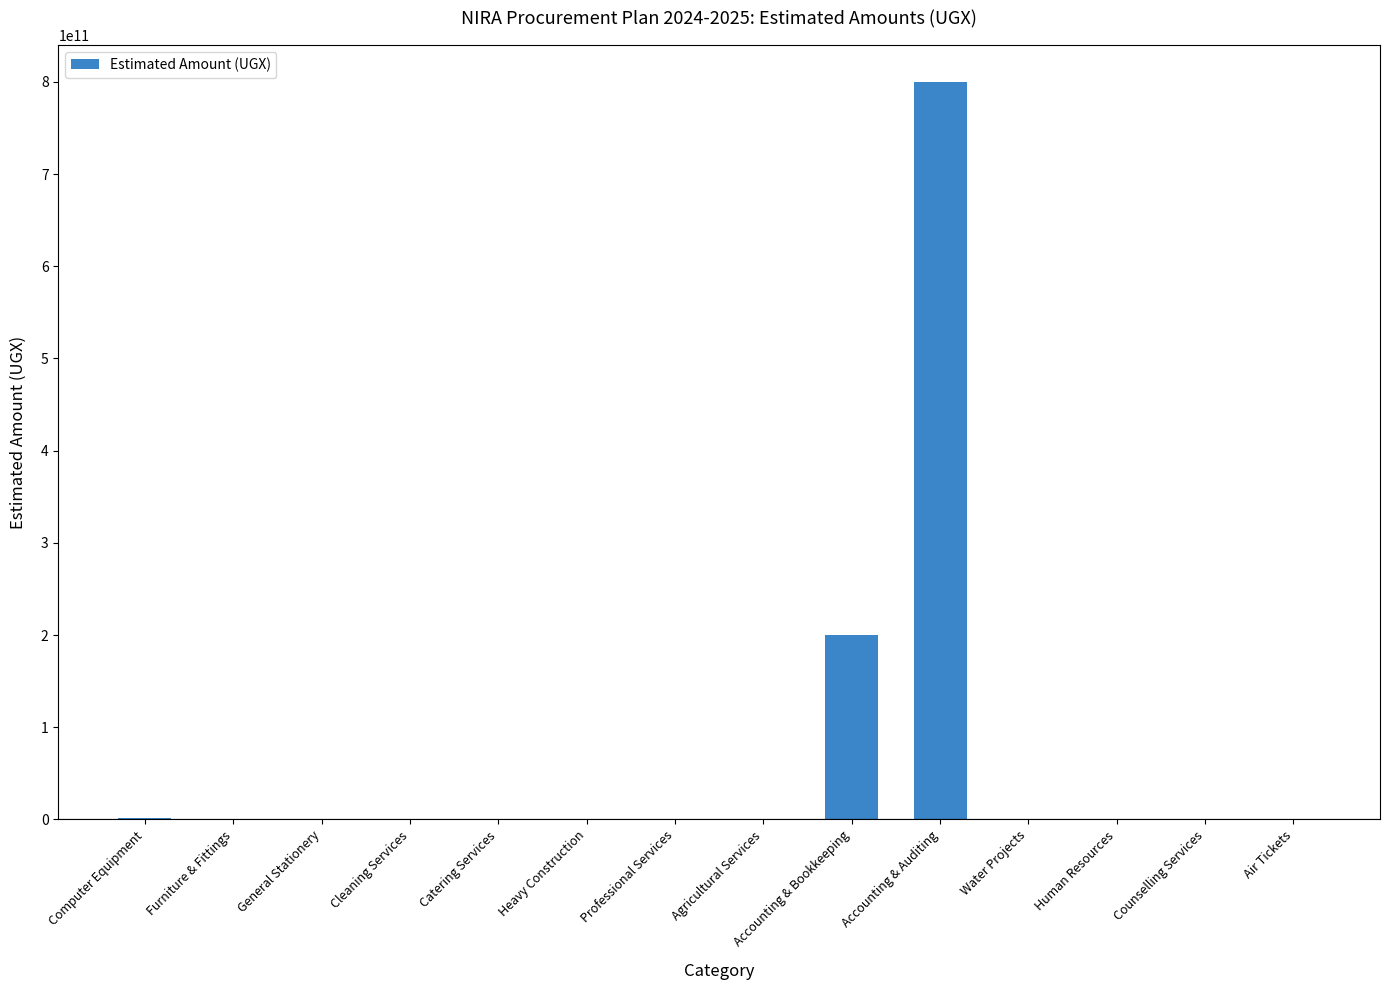

What is the change in value from Agricultural Services to Air Tickets?

-970000000